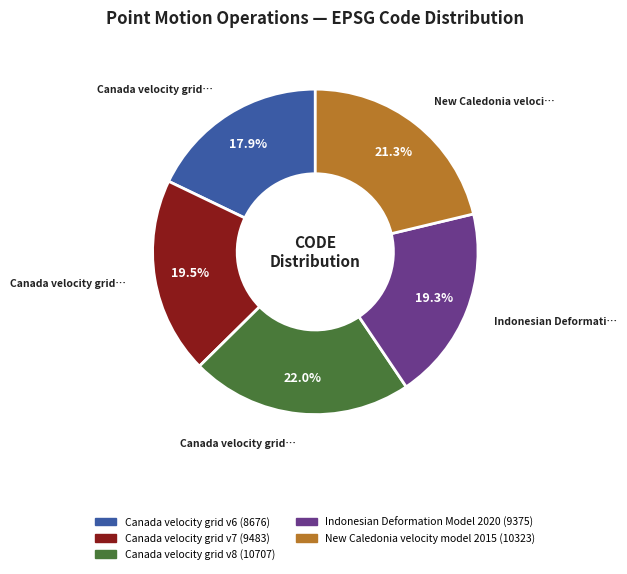

Which category has the biggest portion of the pie?

Canada velocity grid v8